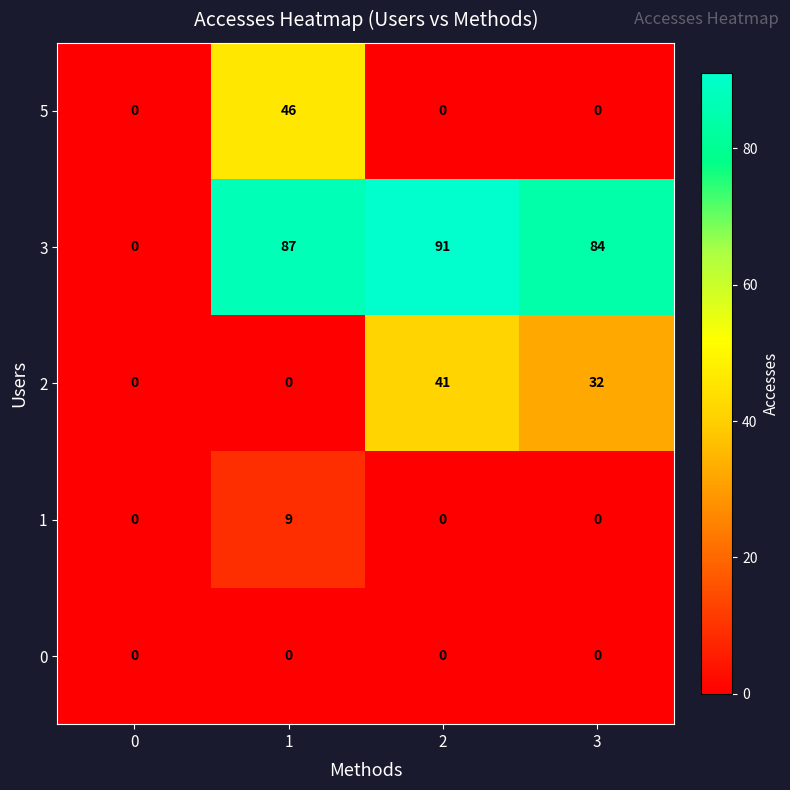

The value of 0 at 0 is 0. True or false?

True